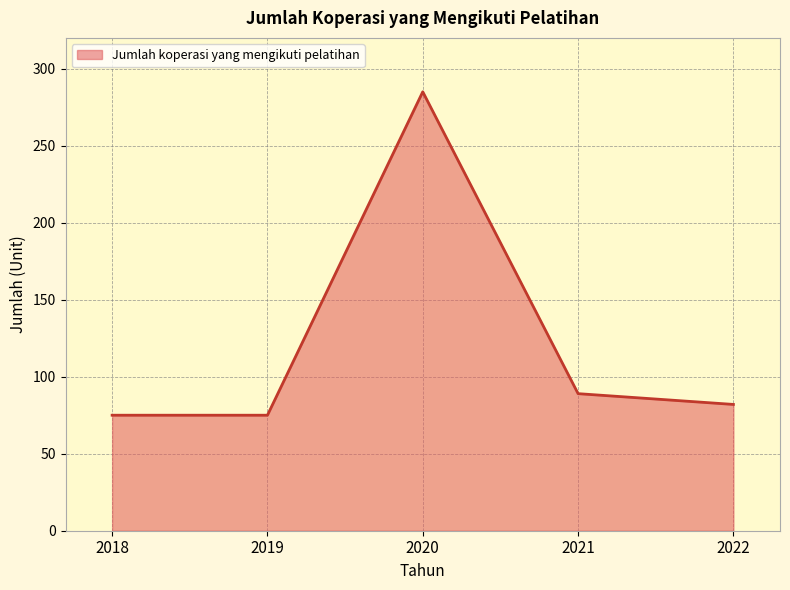

Reading left to right, list all the values displayed in this chart.

75	75	285	89	82